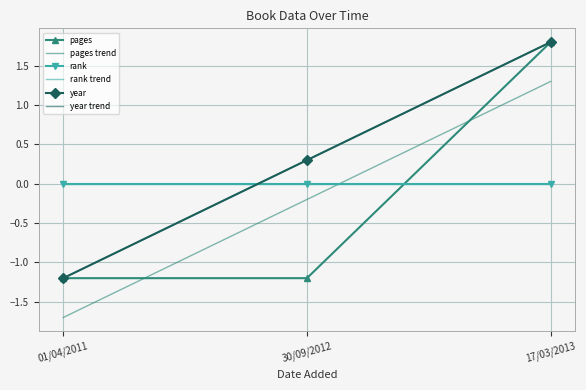

Which series has the largest range (max minus min)?

year trend